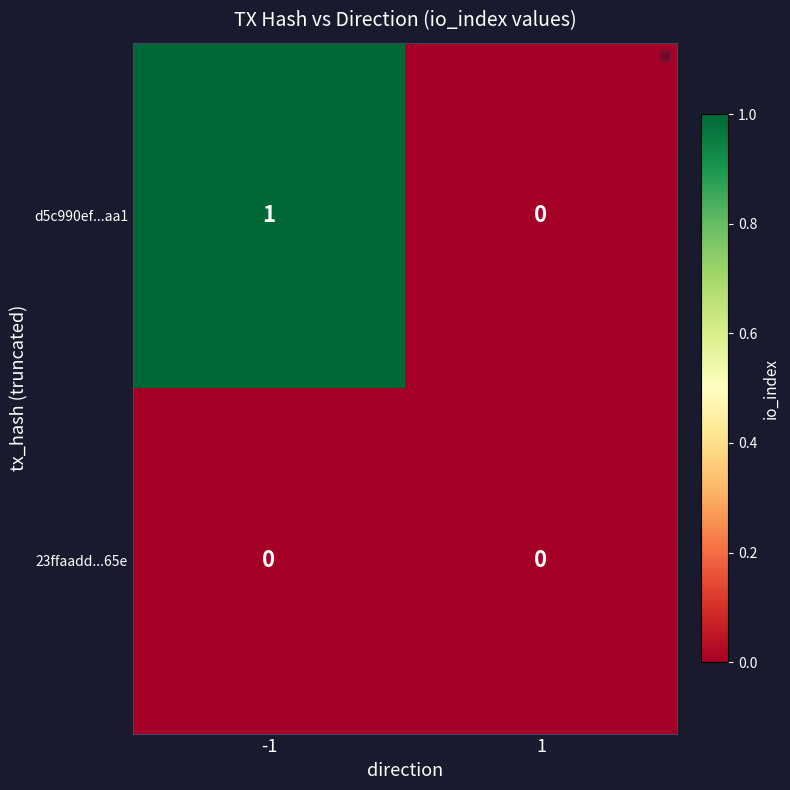

Is the value of d5c990ef...aa1 at -1 greater than the value of 23ffaadd...65e at -1?

Yes